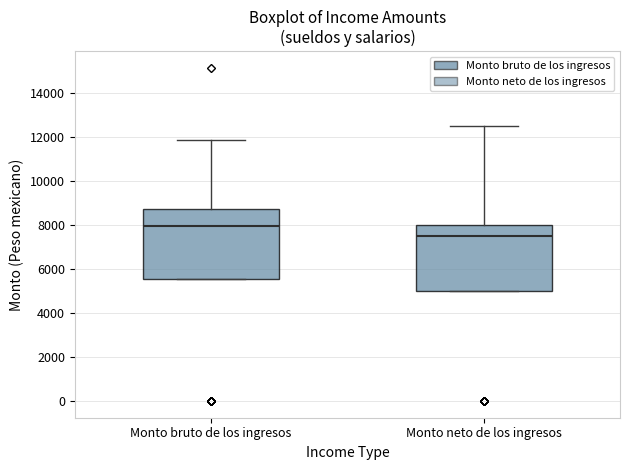

Which box has the highest median line?

Monto bruto de los ingresos